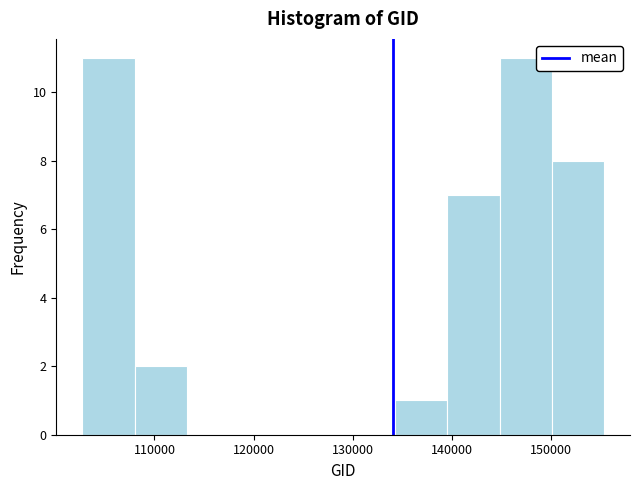

Reading left to right, transcribe this chart: for each bar, give the range it covers on the x-axis and its height. Neither the bar edges nor the heights are printed on the chart, so give them approximately, as read against the axes.

103000 to 108000: 11
108000 to 113000: 2
113000 to 119000: 0
119000 to 124000: 0
124000 to 129000: 0
129000 to 134000: 0
134000 to 140000: 1
140000 to 145000: 7
145000 to 150000: 11
150000 to 155000: 8